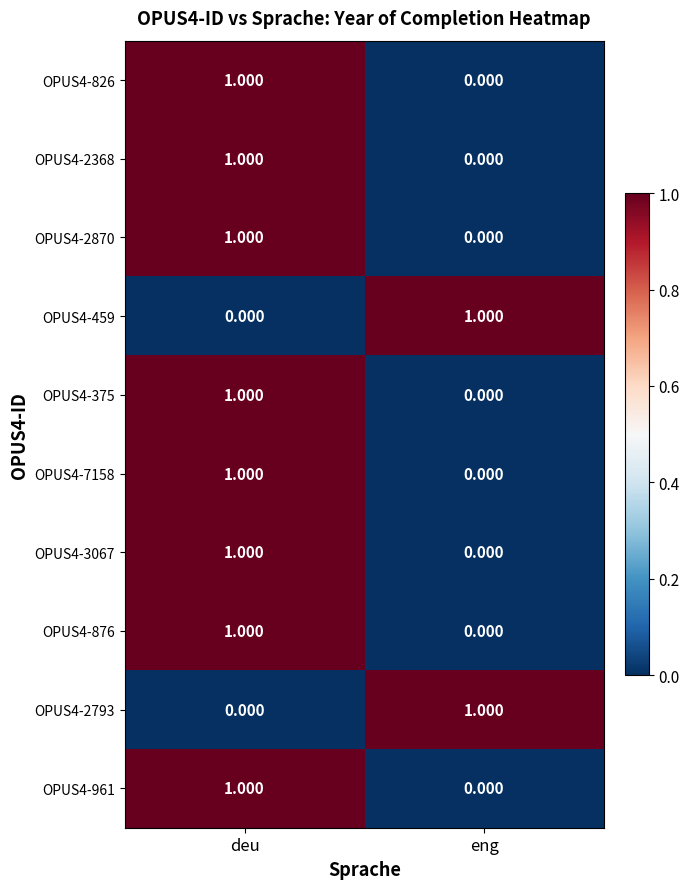

How many data points in OPUS4-2368 are less than 1?

1